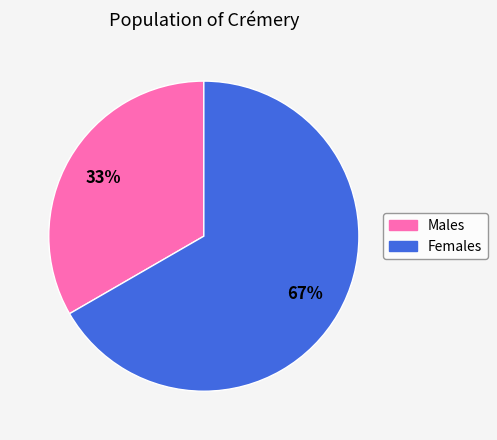

Is there a majority slice in this chart?

Yes